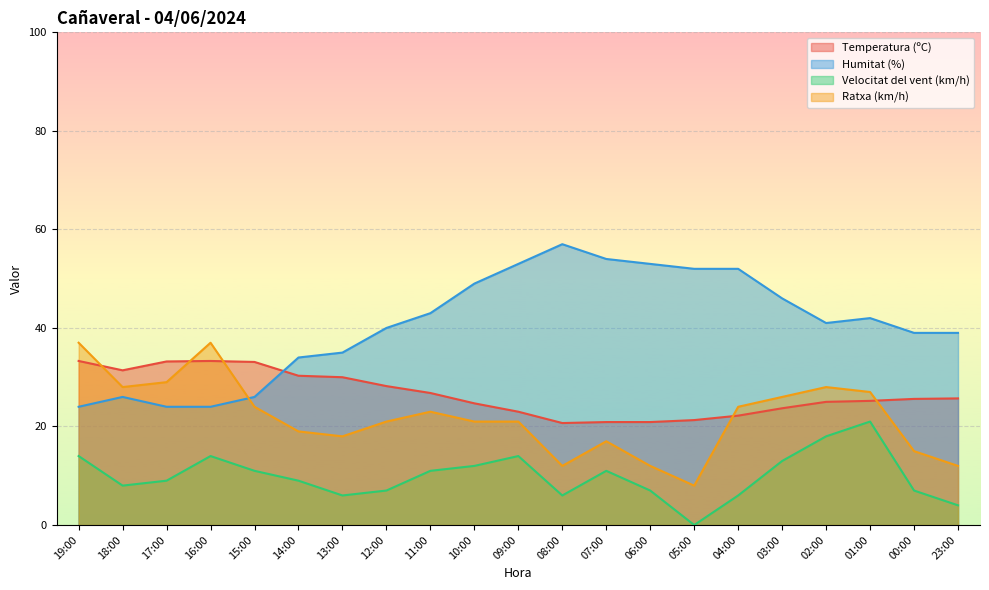

Which has a higher value, 13:00 or 05:00?

13:00